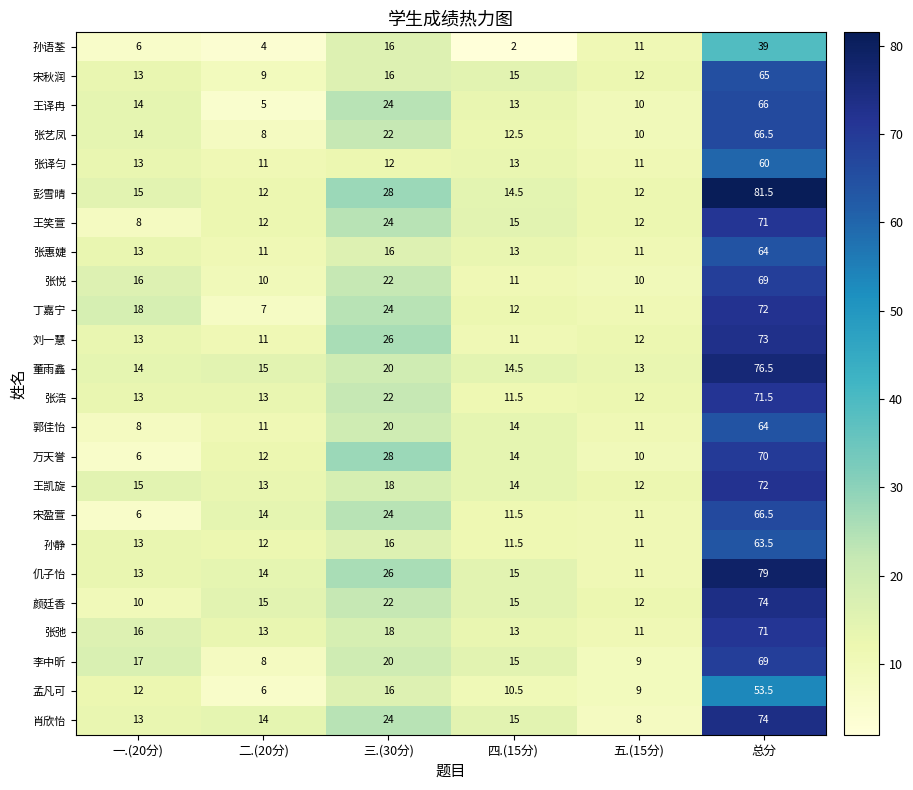

What is the difference between the 张弛 values at 一.(20分) and 四.(15分)?

3.0